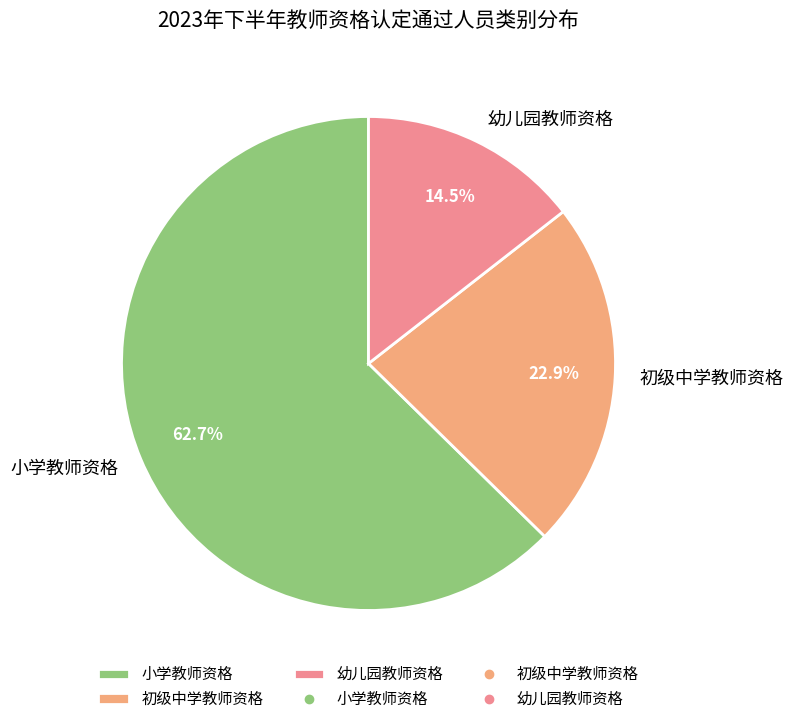

Between 幼儿园教师资格 and 小学教师资格, which is larger?

小学教师资格